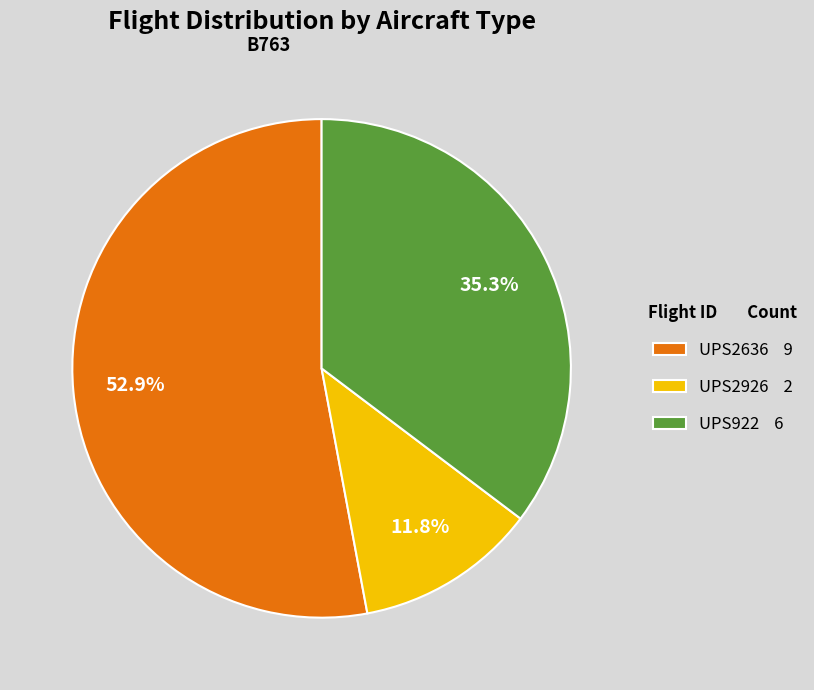

Which has a higher value, UPS2926 or UPS922?

UPS922